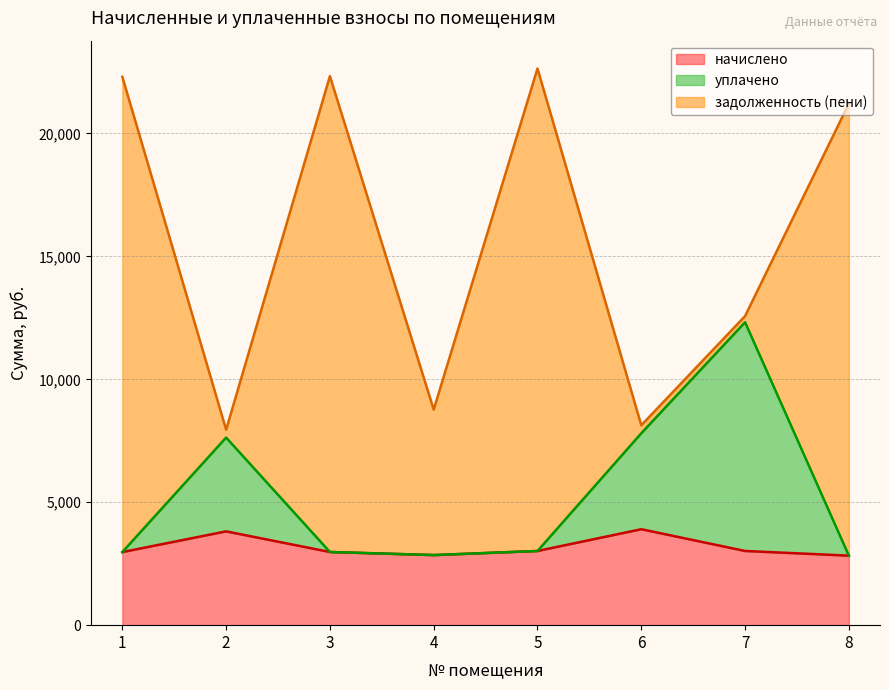

At which label does начислено reach its peak?

6